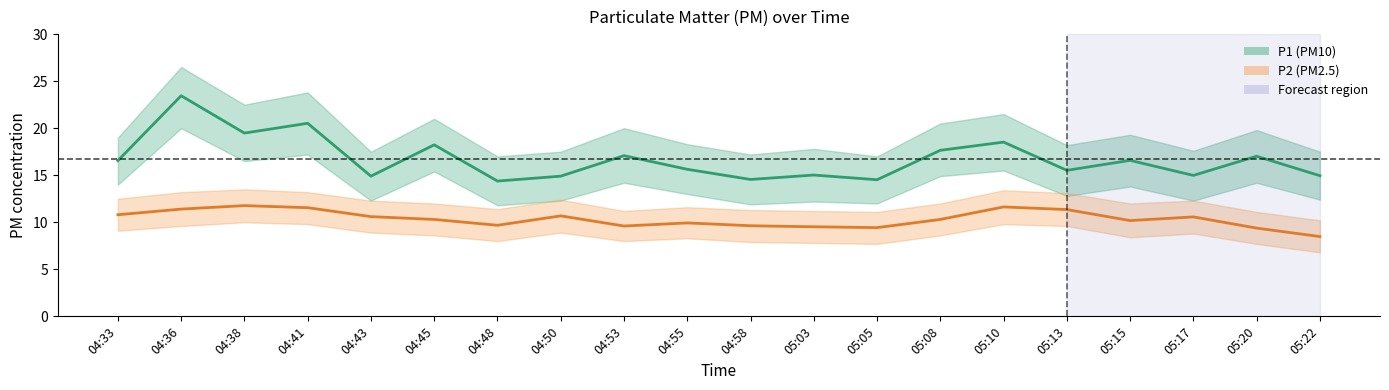

At which label is P1 closest to 18?

04:45